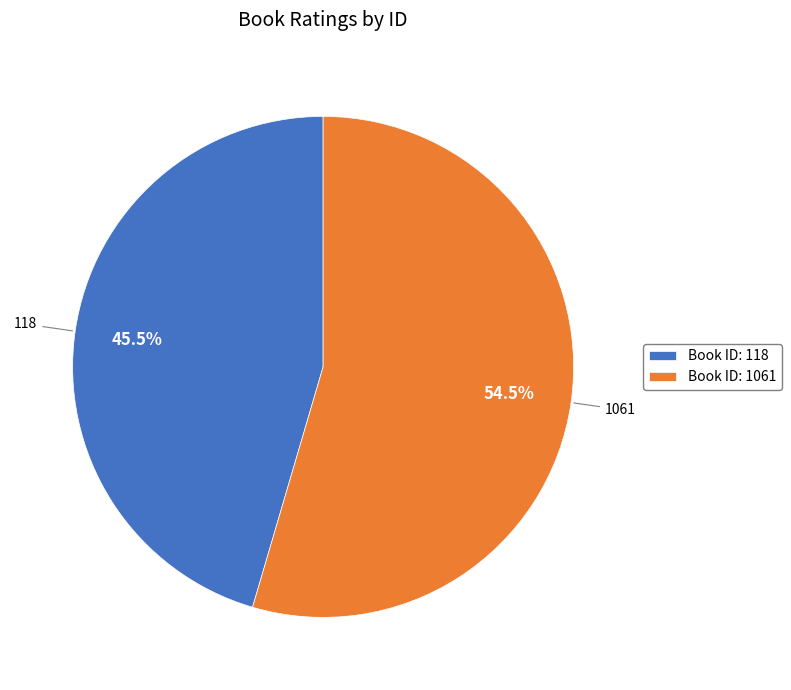

Rank the categories by value from highest to lowest.

Book ID: 1061, Book ID: 118